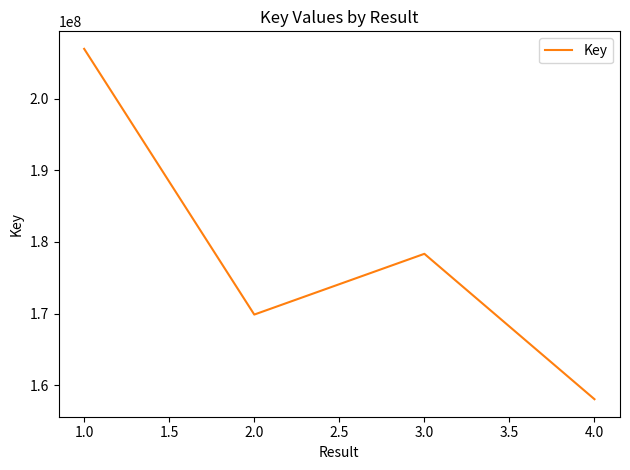

What is the average value?

178304980